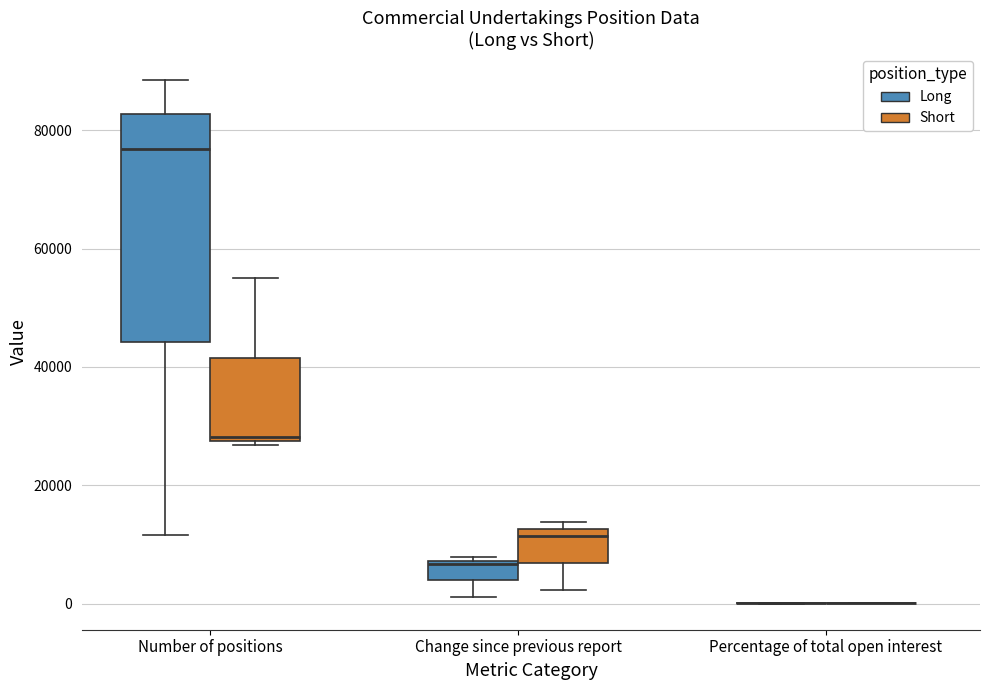

Comparing the boxes themselves (not the whiskers), which one is the tallest?

Number of positions (Long)